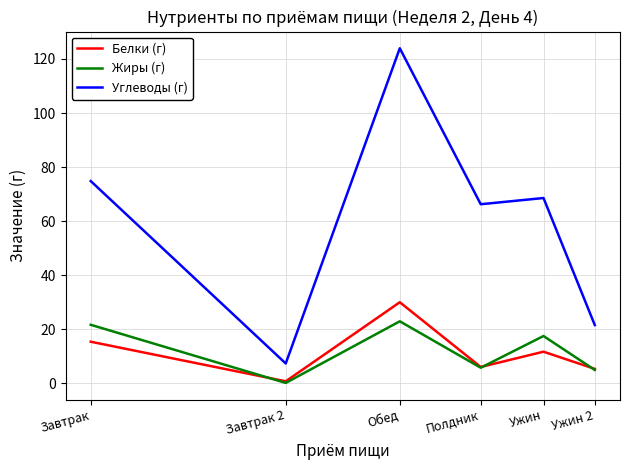

What is the highest value of the Жиры (г) series?

23.0